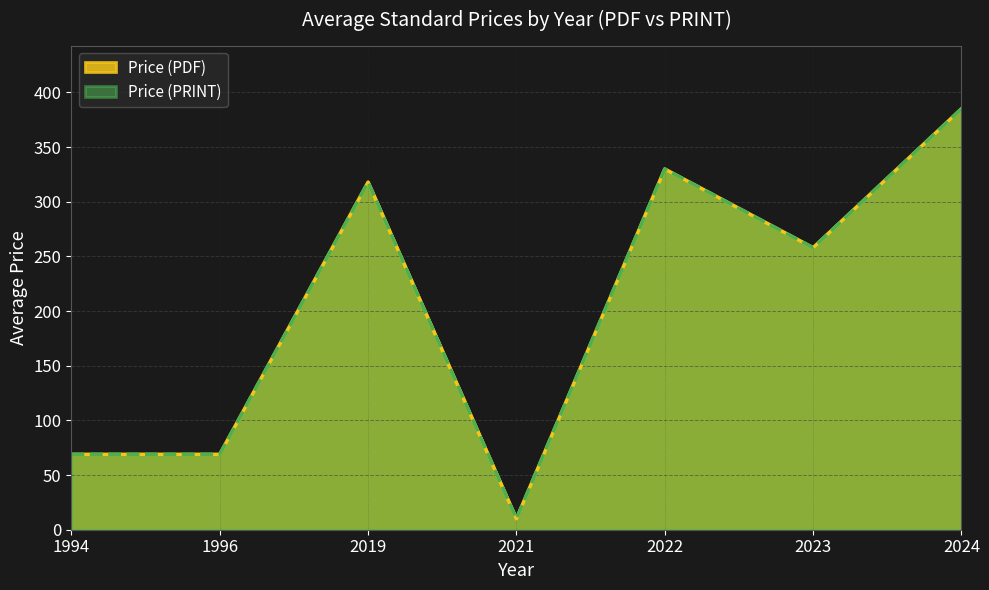

What is the value of the Price (PRINT) point at the 2nd from the left?

69.0